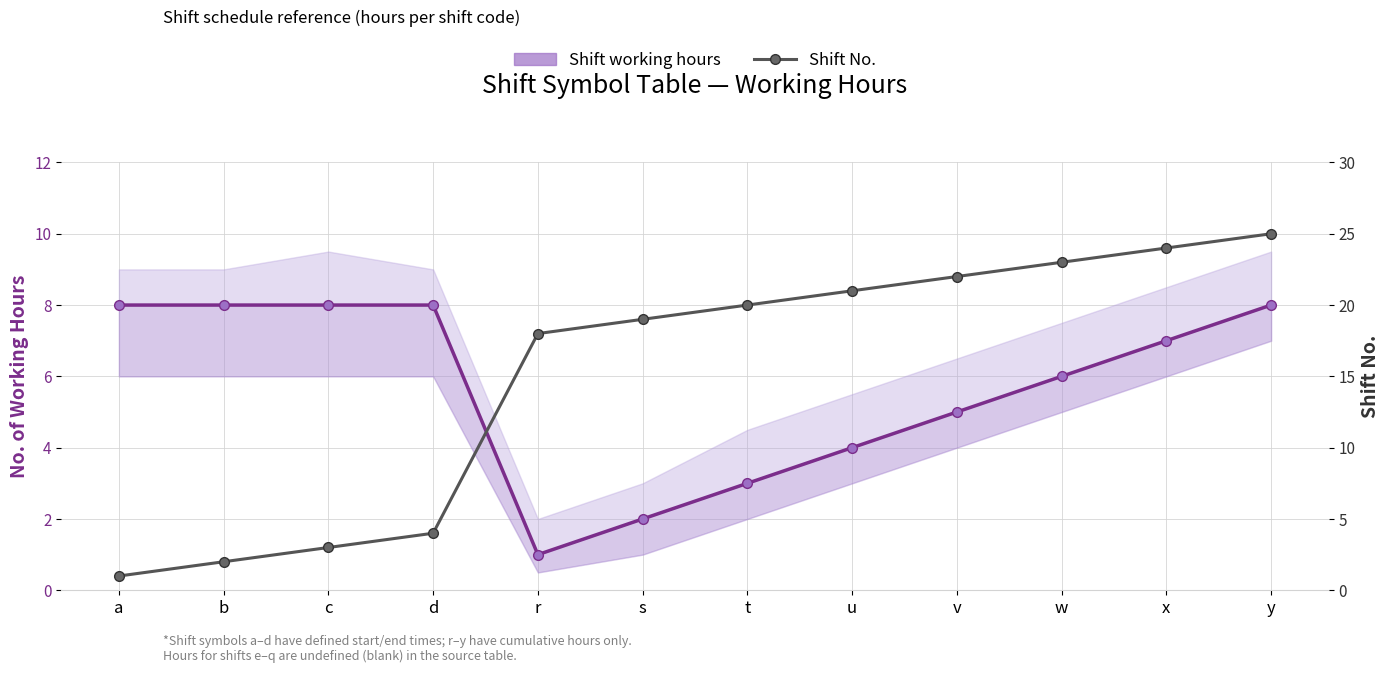

How many data points does each series have?

12